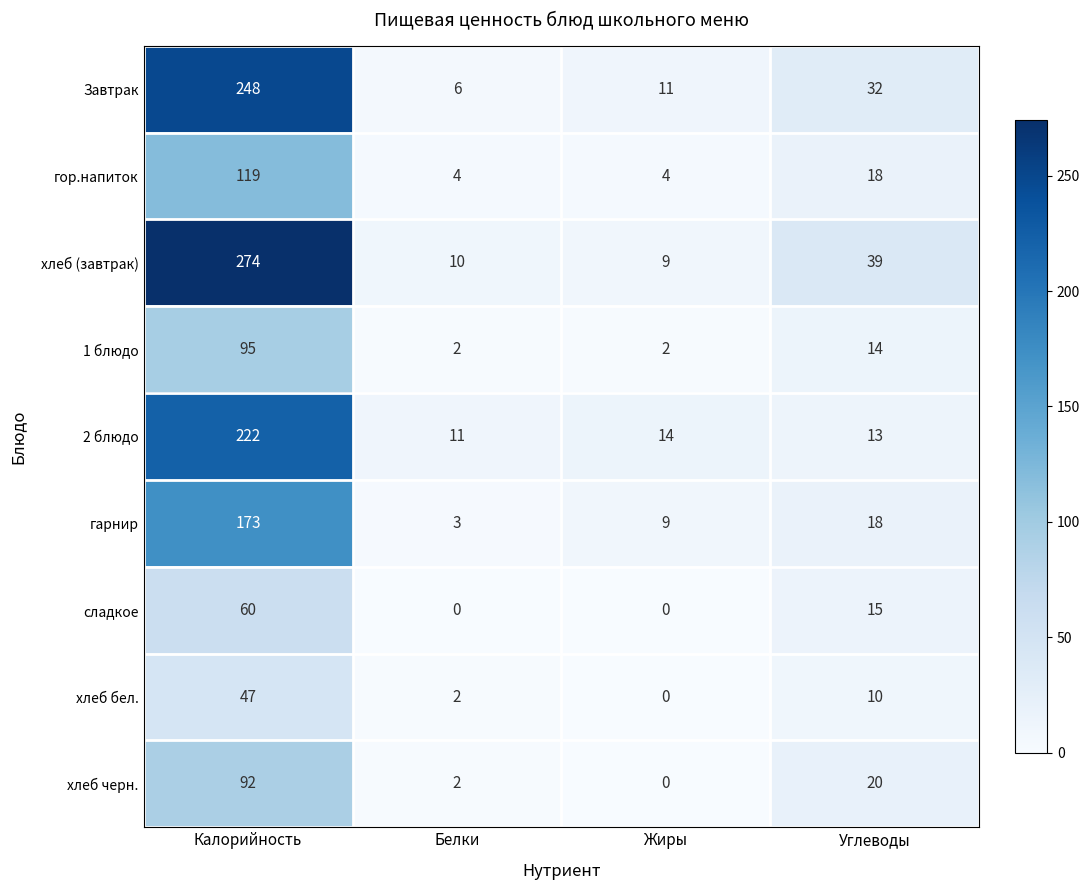

Which series changed the most between Белки and Жиры?

гарнир